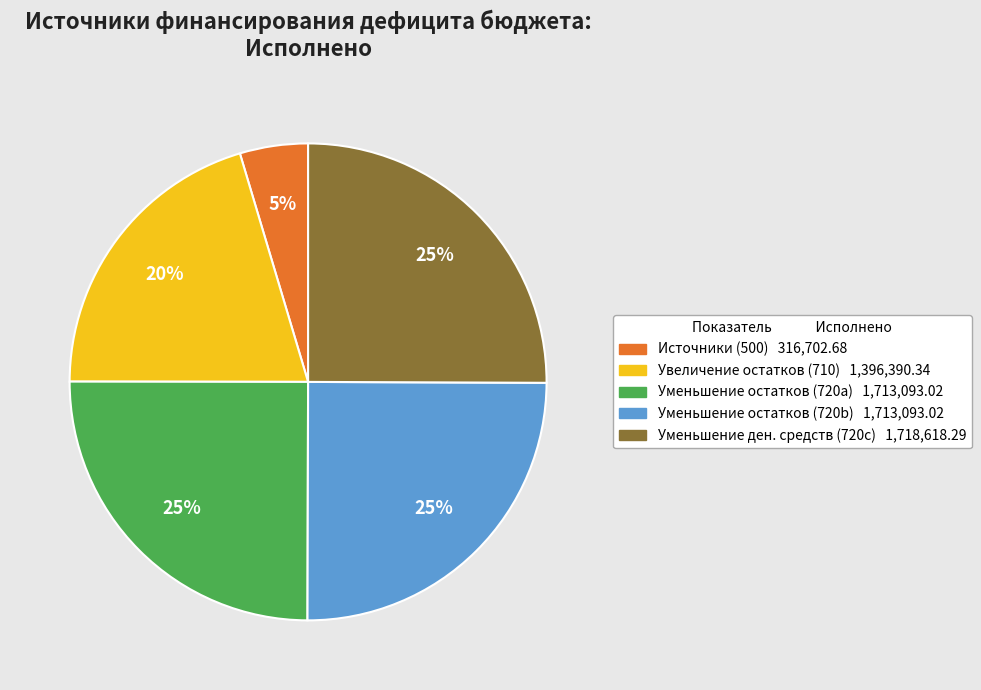

Is there any slice that represents more than half of the pie?

No